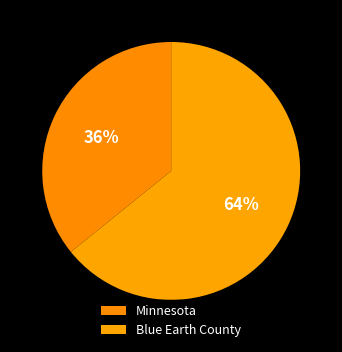

Which slice is the largest?

Blue Earth County